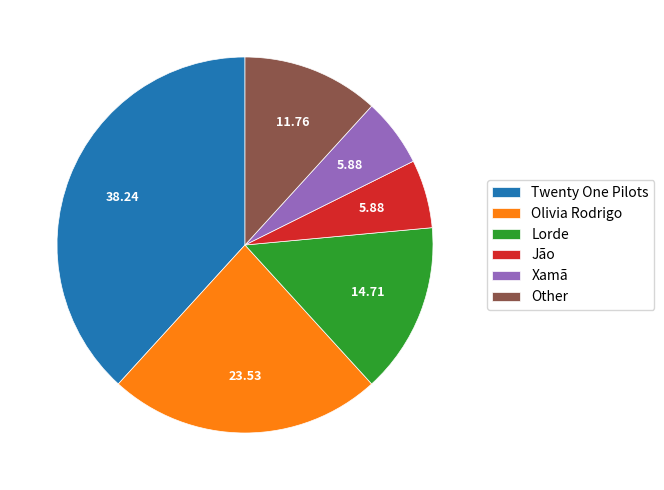

Do Jão and Twenty One Pilots together represent more than half of the pie?

No